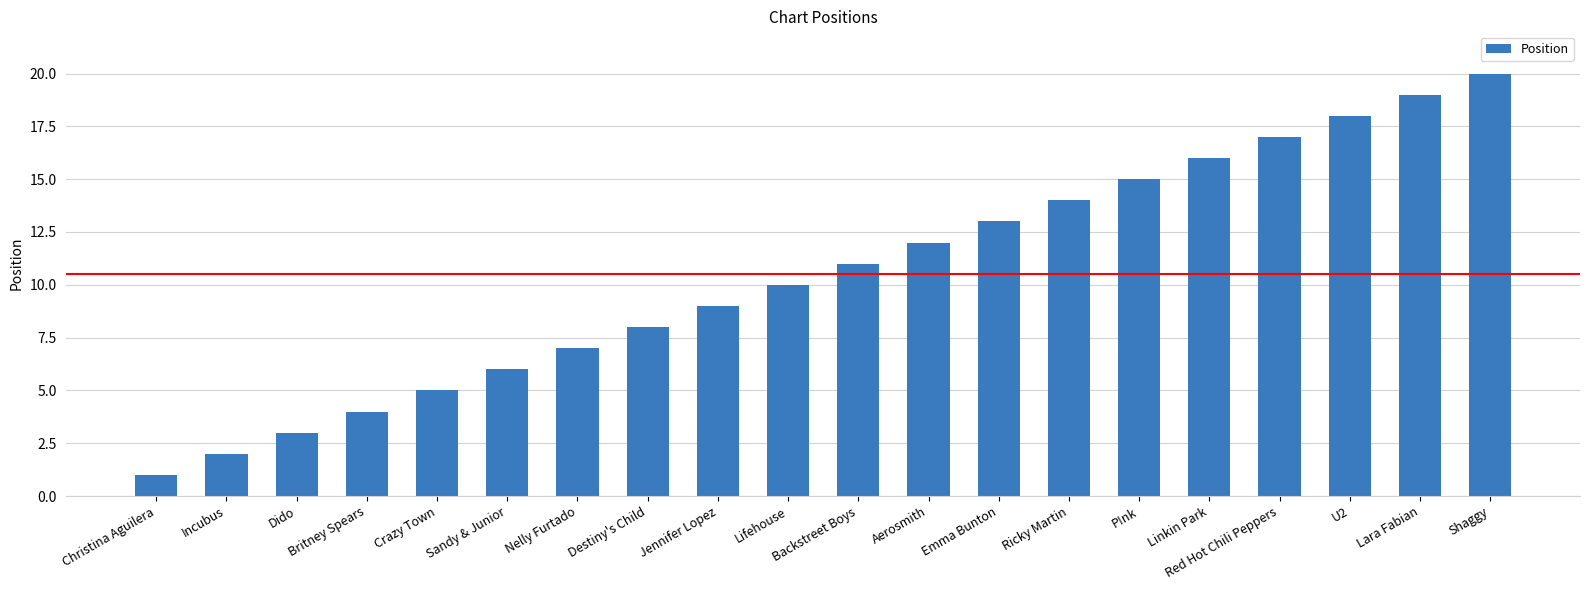

Is it true that the value at Aerosmith is 12?

True